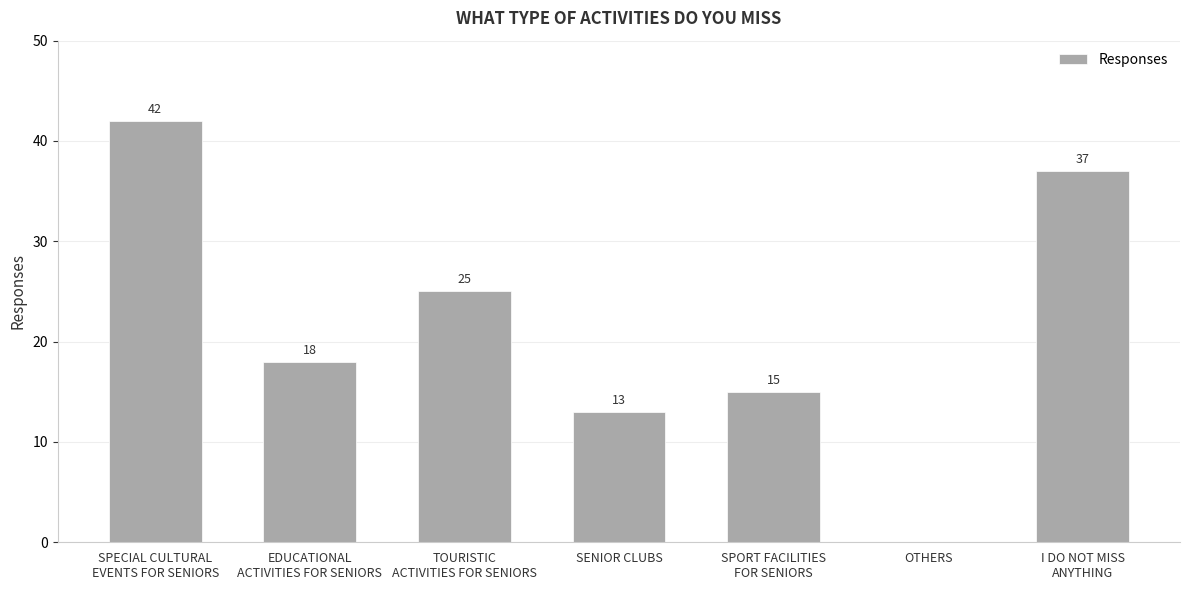

What is the maximum value shown in the chart?

42